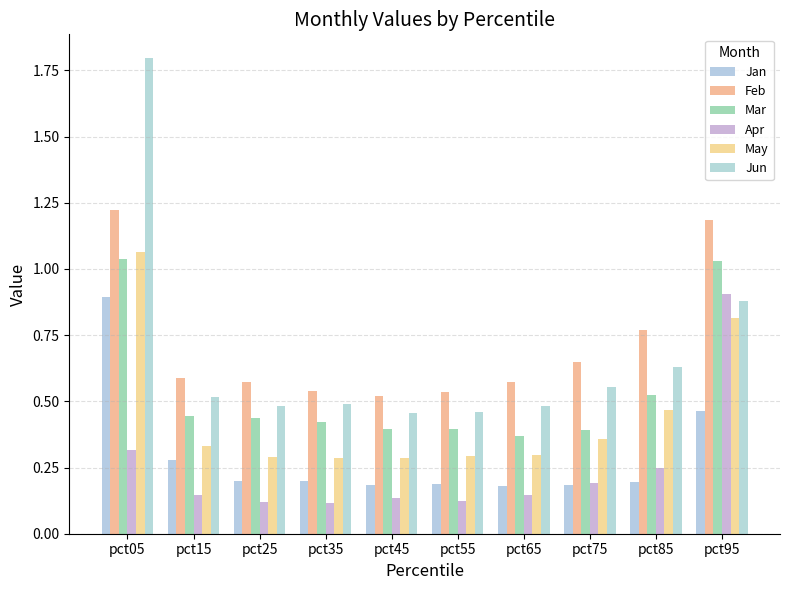

Which category has the highest value across all series?

pct05